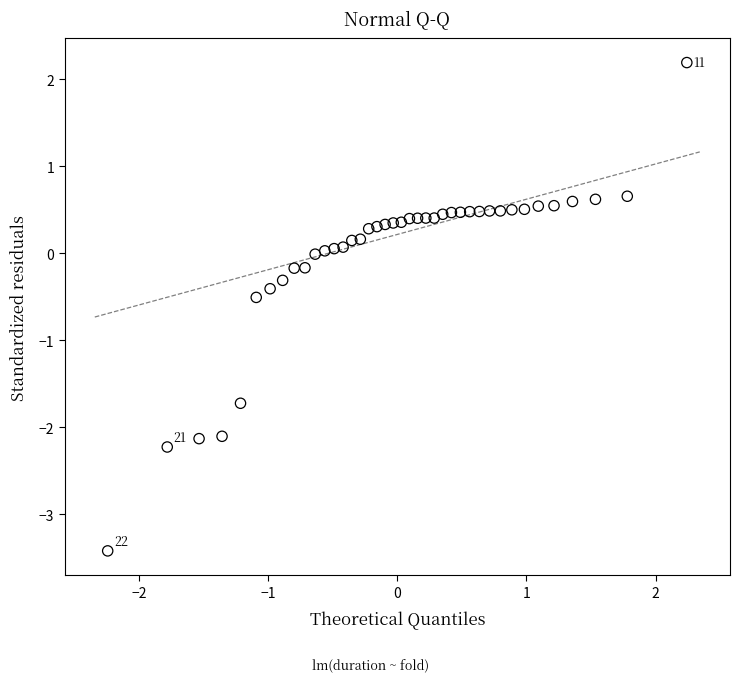

What is the range of Y values (max minus min)?

5.6